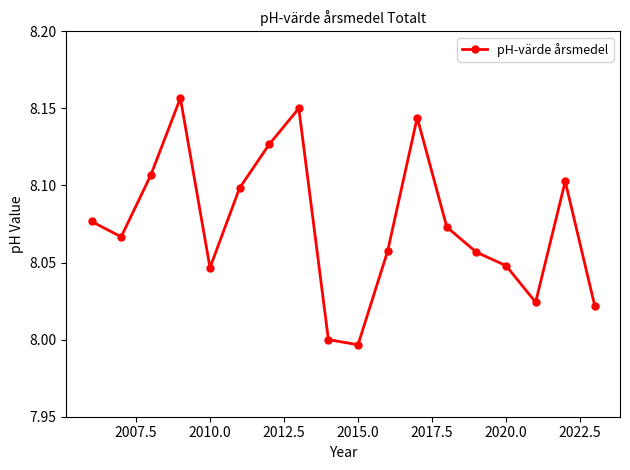

How many points are higher than both their immediate neighbors (excluding endpoints)?

4